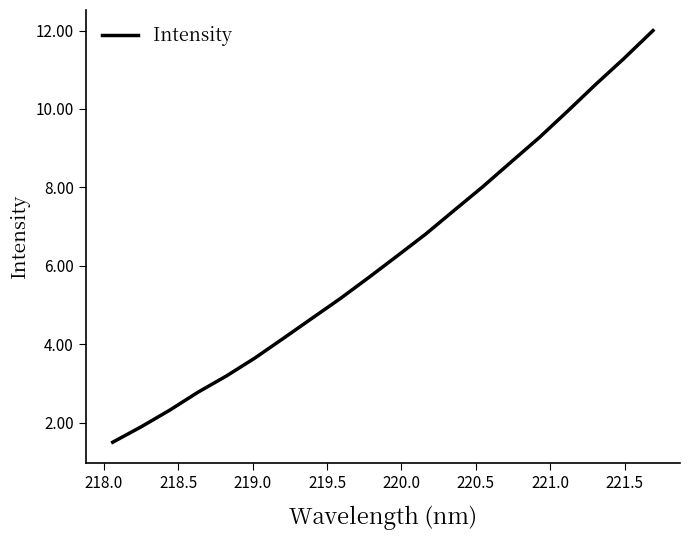

Count the number of data series in this chart.

1